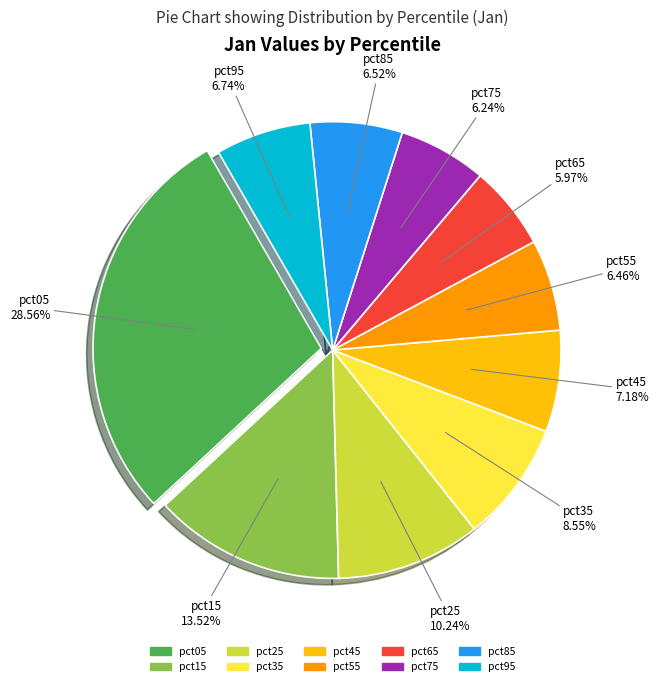

Count the number of slices in the pie.

10